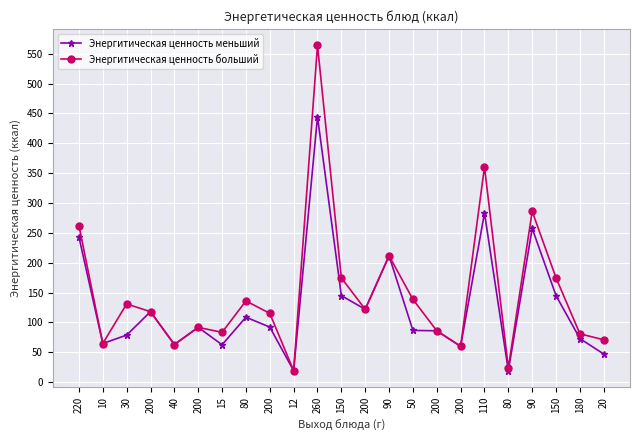

Which series has the largest total across all categories?

Энергитическая ценность больший